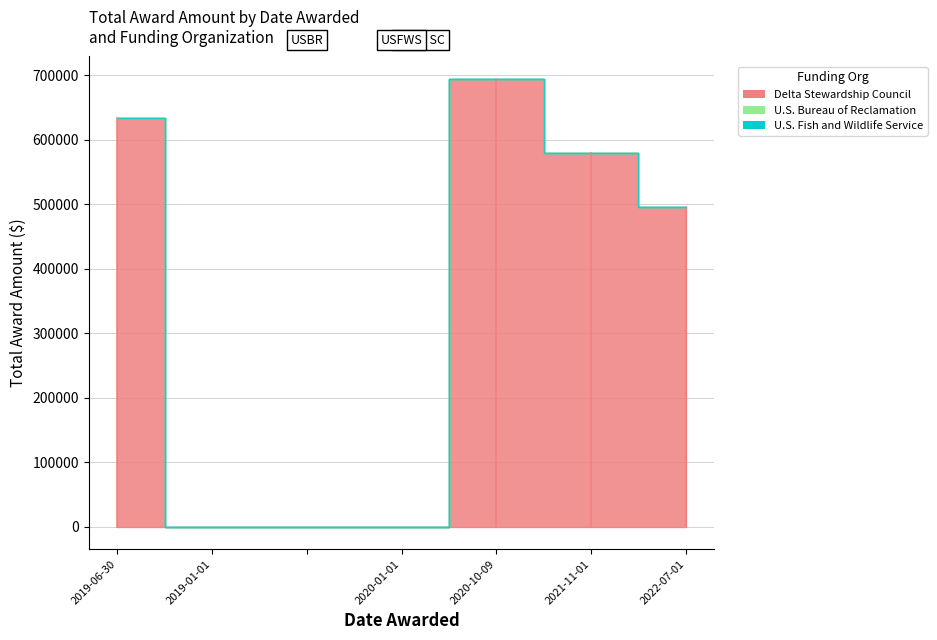

What is the label of the 1st point from the right?

2022-07-01